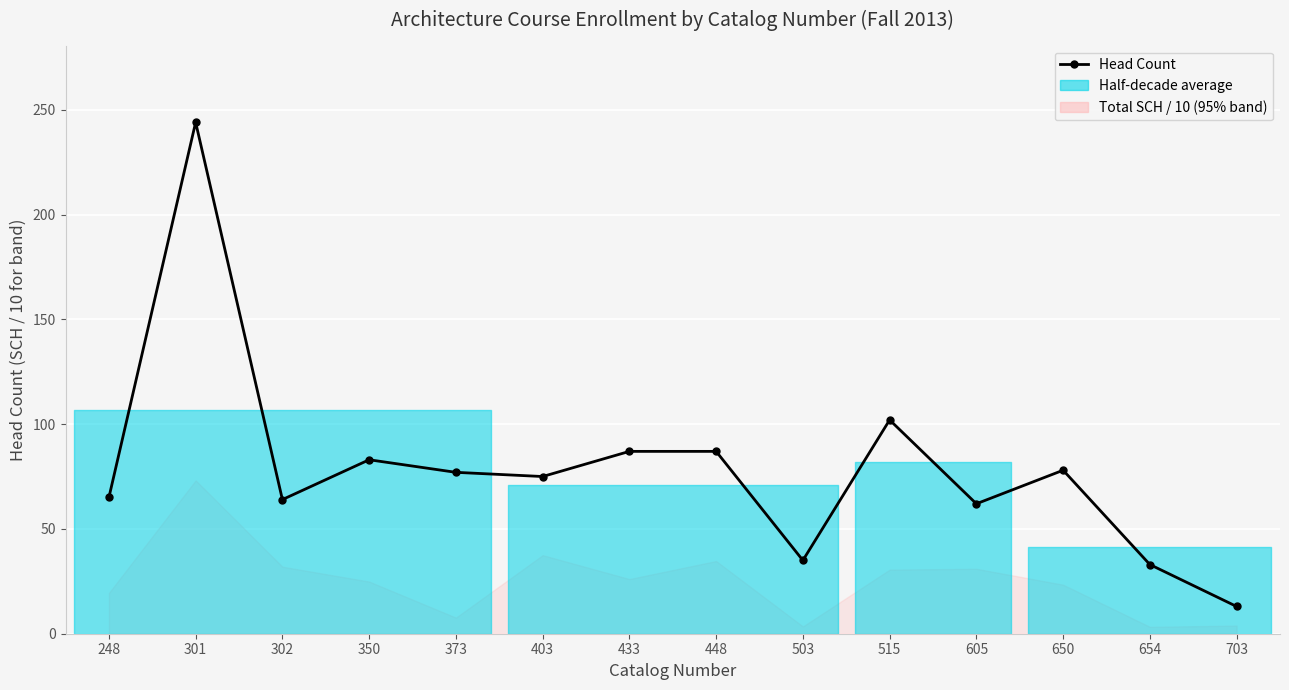

What is the value of the 7th point from the left?

87